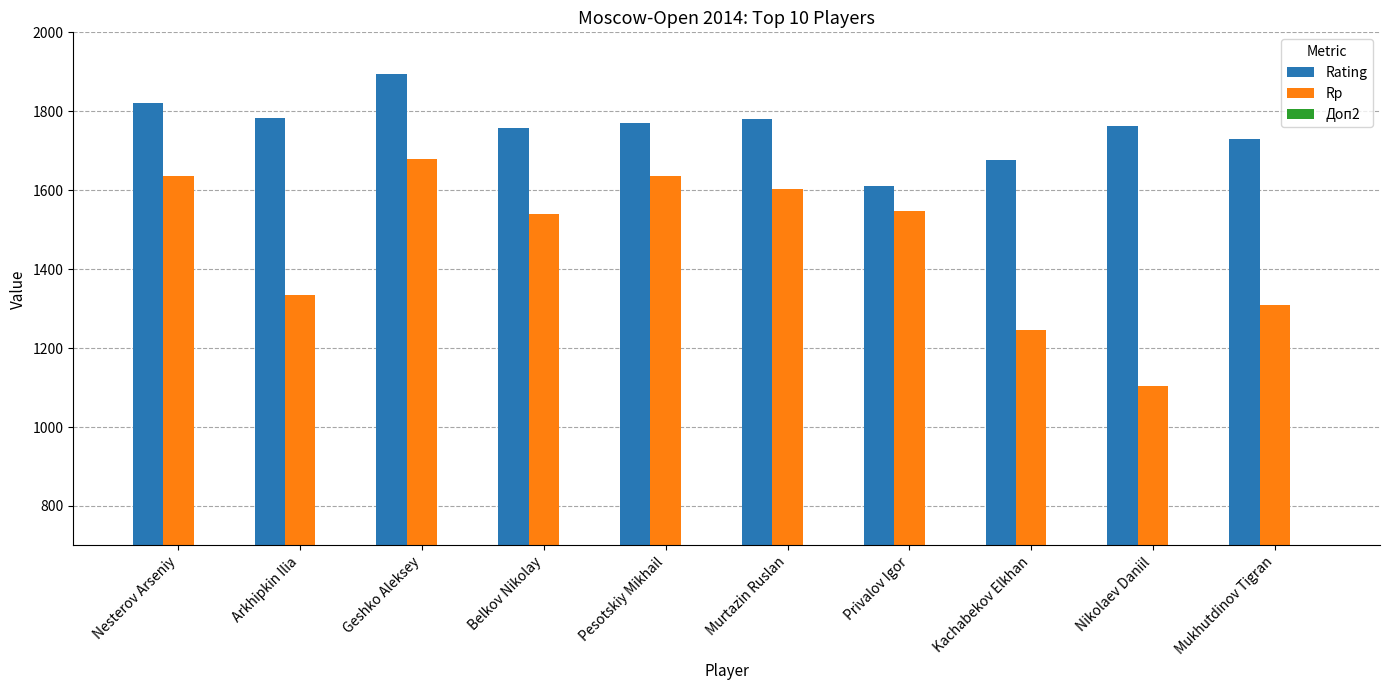

What is the maximum value shown in the chart?

1894